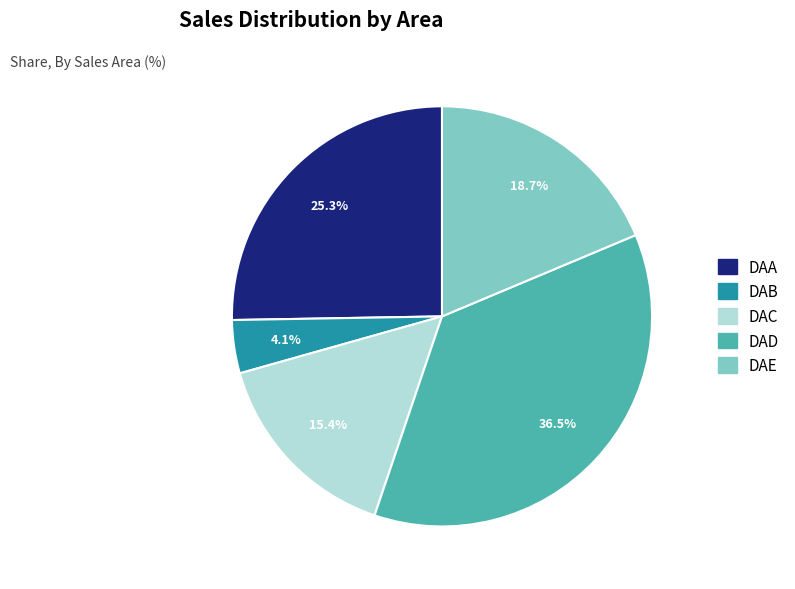

Is there a majority slice in this chart?

No